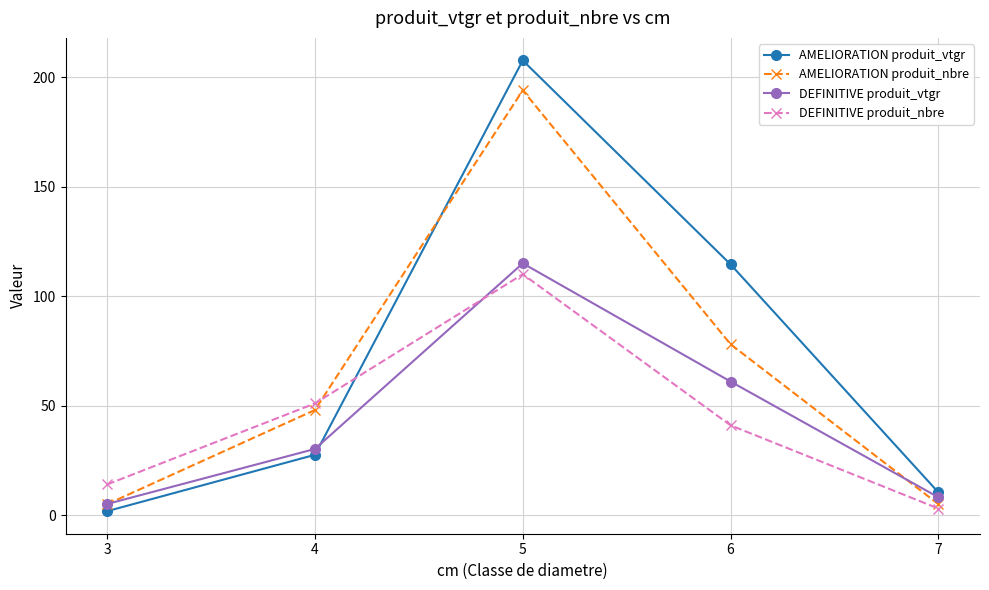

Between 4 and 6, which series saw the biggest shift?

AMELIORATION produit_vtgr